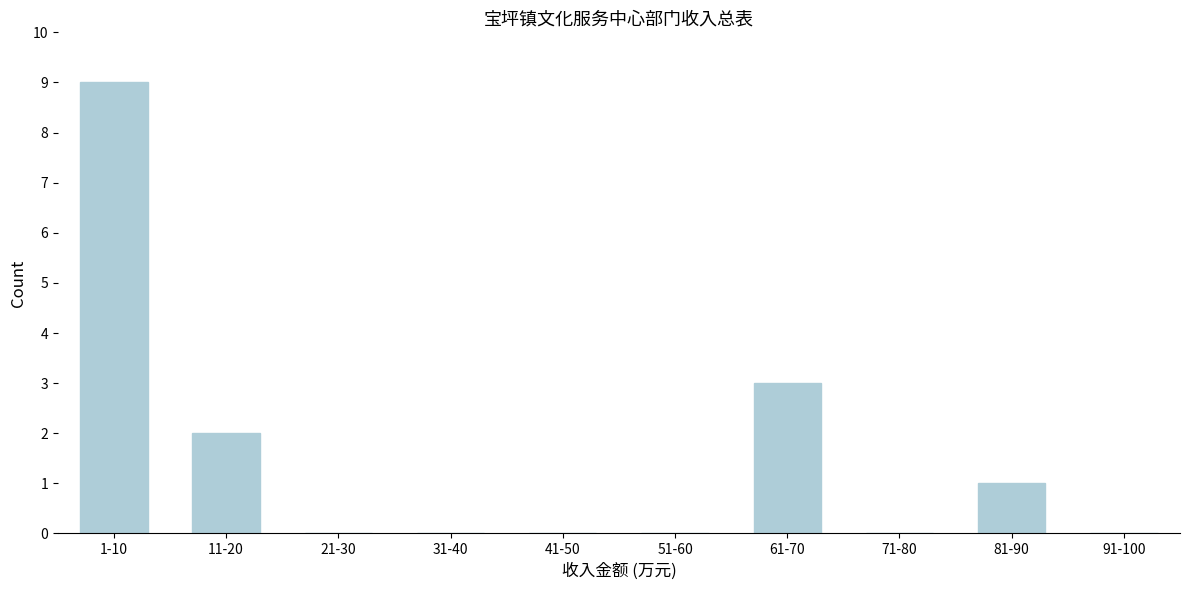

Reading right to left, extract all data points from this chart.

91-100=0	81-90=1	71-80=0	61-70=3	51-60=0	41-50=0	31-40=0	21-30=0	11-20=2	1-10=9